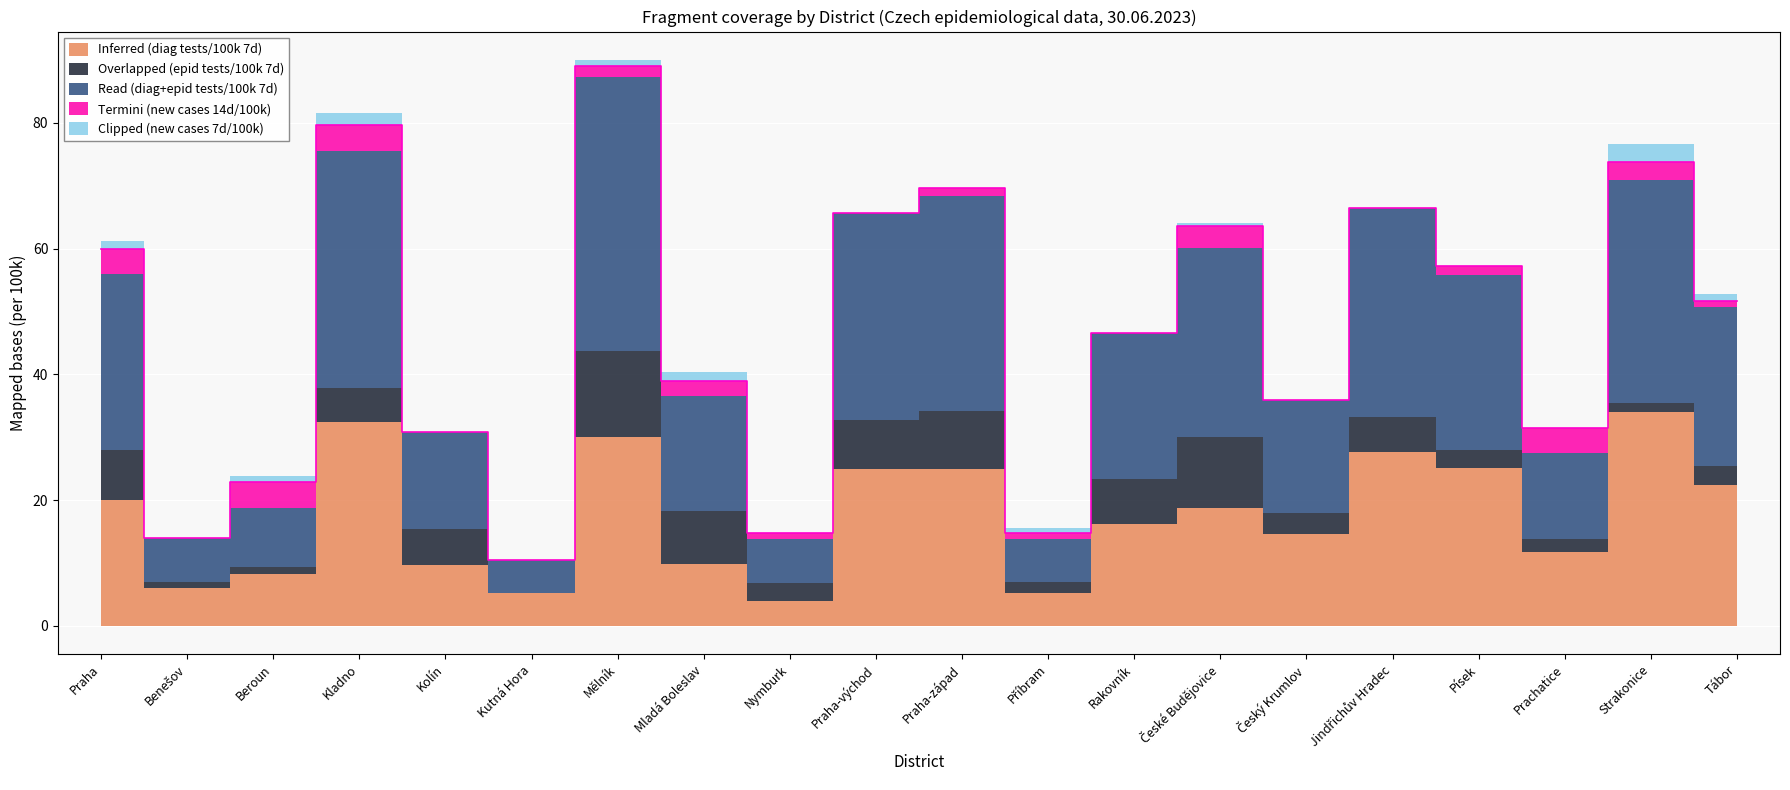

Is the value of Clipped (new cases 7d/100k) at Praha-východ greater than the value of Overlapped (epid tests/100k 7d) at Tábor?

No